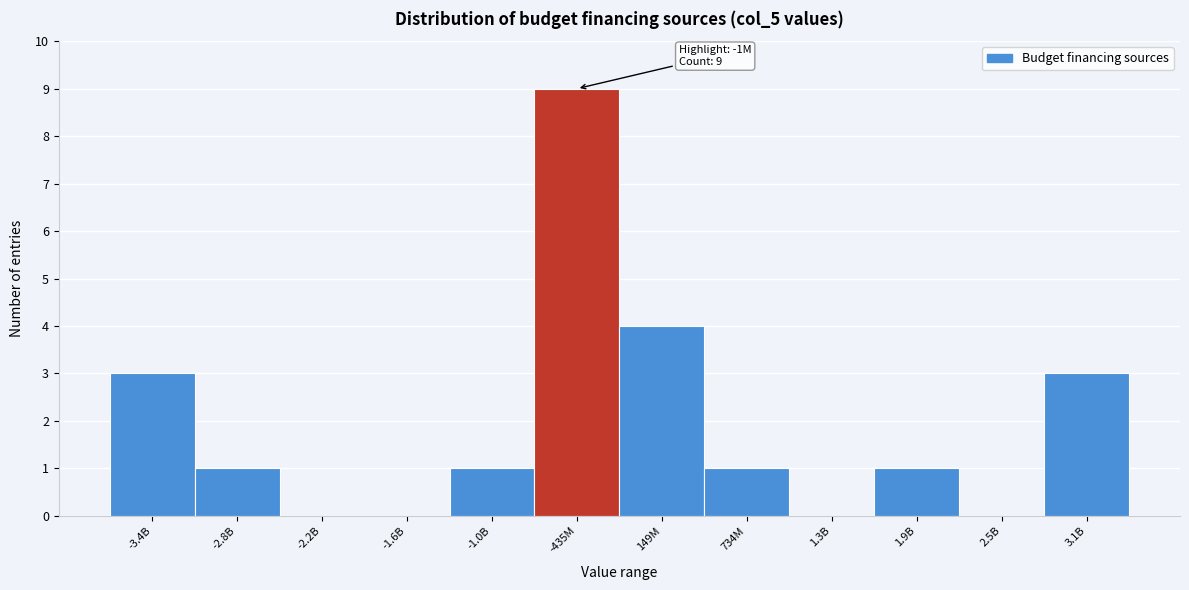

Reading left to right, what are all the values shown in this chart?

-3.4B=3	-2.8B=1	-2.2B=0	-1.6B=0	-1.0B=1	-435M=9	149M=4	734M=1	1.3B=0	1.9B=1	2.5B=0	3.1B=3